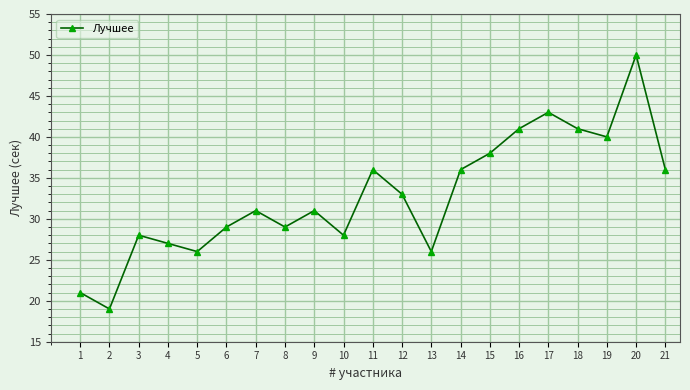

How many points are lower than both their immediate neighbors (excluding endpoints)?

6